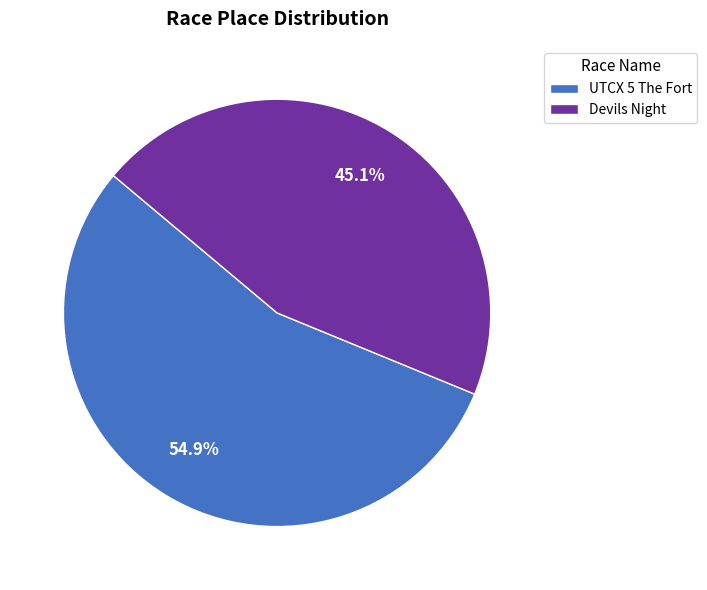

To the nearest percent, what is the average slice percentage?

50%